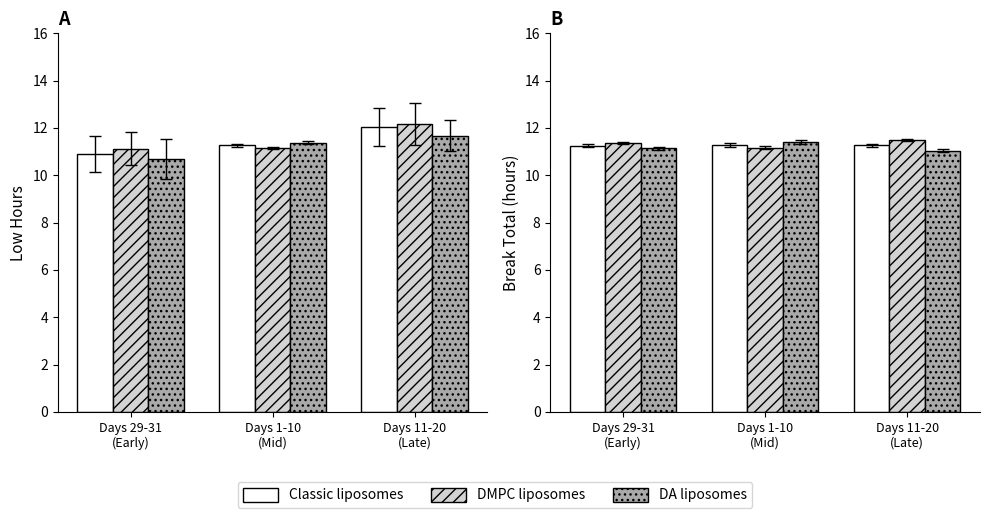

Is it true that DA liposomes equals 16.8 at Days 1-10
(Mid)?

False